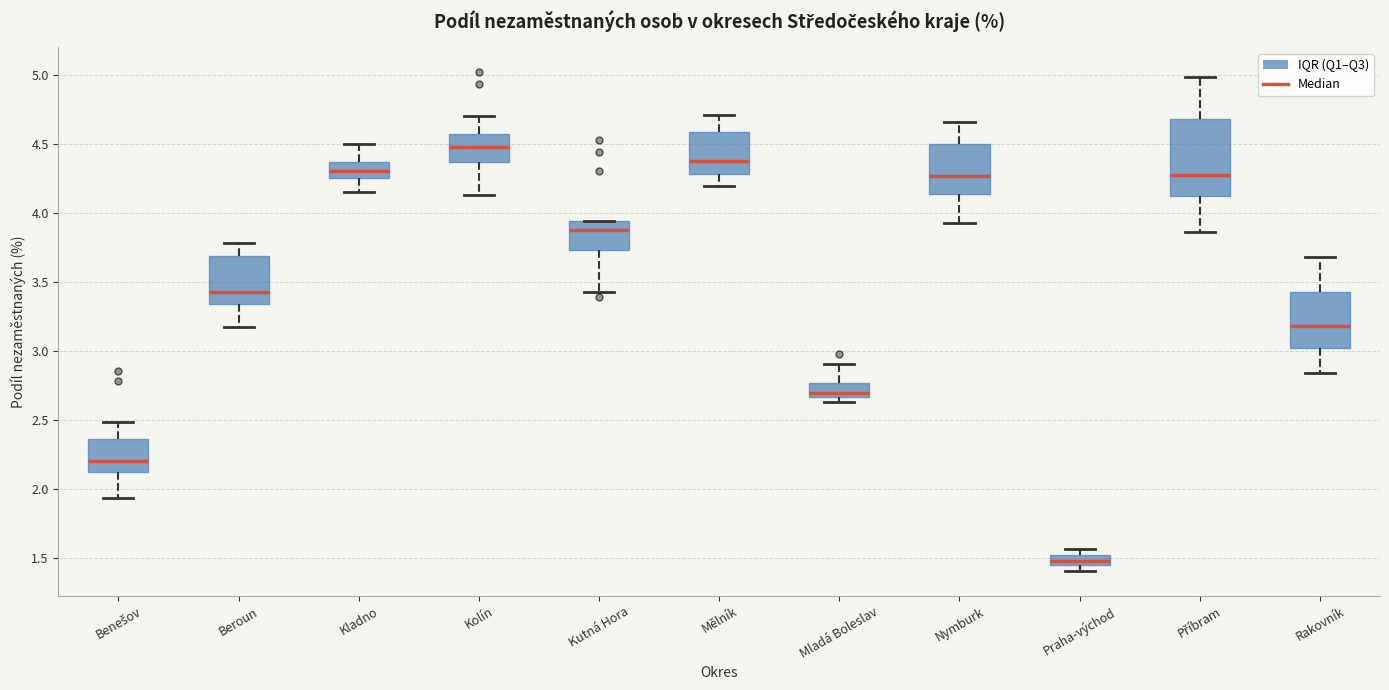

Reading left to right, transcribe this box plot: for each box, give where its median line is, the range the box spans, and where its two whiskers end, as read against the y-axis. The values are not printed on the chart, so give them approximately, as read against the axis.

Benešov: median 2.20, box 2.10 to 2.35, whiskers 1.95 to 2.50
Beroun: median 3.45, box 3.35 to 3.70, whiskers 3.20 to 3.80
Kladno: median 4.30, box 4.25 to 4.35, whiskers 4.15 to 4.50
Kolín: median 4.50, box 4.35 to 4.55, whiskers 4.15 to 4.70
Kutná Hora: median 3.90, box 3.75 to 3.95, whiskers 3.45 to 3.95
Mělník: median 4.40, box 4.30 to 4.60, whiskers 4.20 to 4.70
Mladá Boleslav: median 2.70, box 2.65 to 2.75, whiskers 2.65 (just below the box's lower edge) to 2.90
Nymburk: median 4.25, box 4.15 to 4.50, whiskers 3.95 to 4.65
Praha-východ: median 1.50, box 1.45 to 1.55, whiskers 1.40 to 1.55 (above the box's upper edge)
Příbram: median 4.30, box 4.15 to 4.70, whiskers 3.85 to 5.00
Rakovník: median 3.20, box 3.00 to 3.45, whiskers 2.85 to 3.70